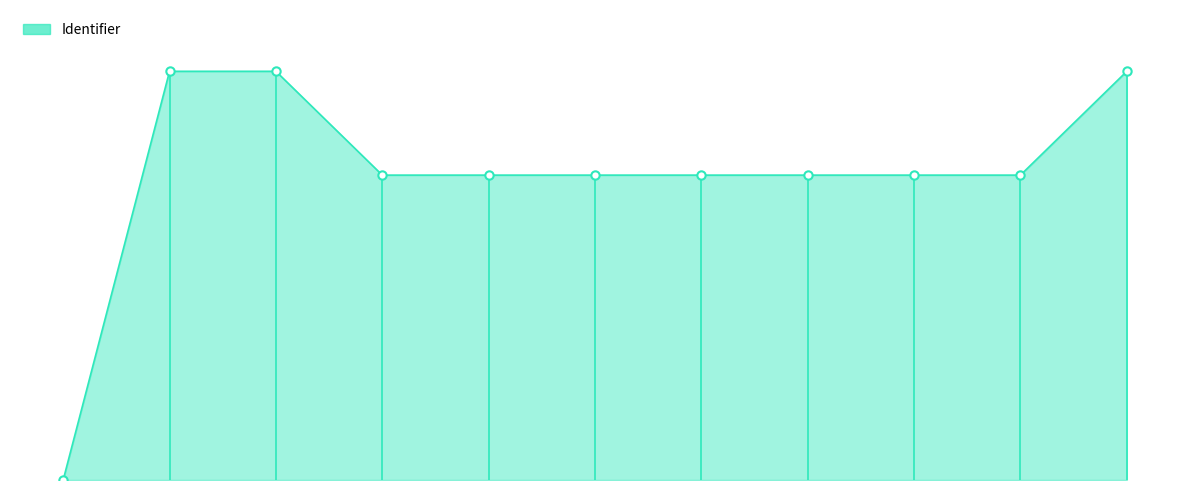

What is the difference between the maximum and minimum values?

5179970